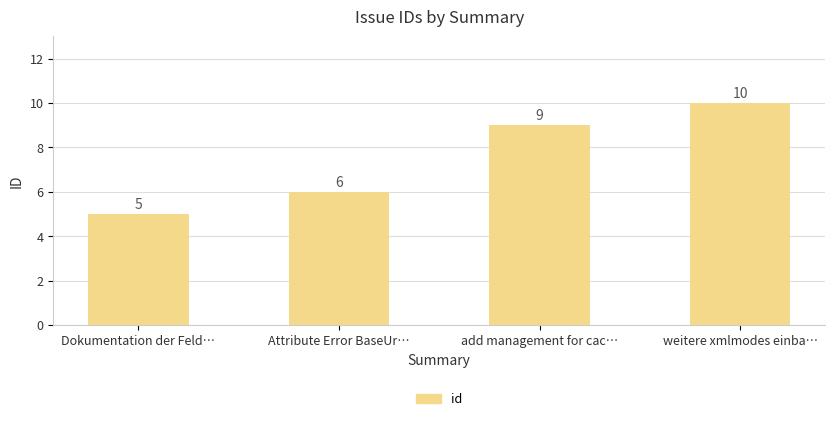

What is the value of the 2nd bar from the left?

6